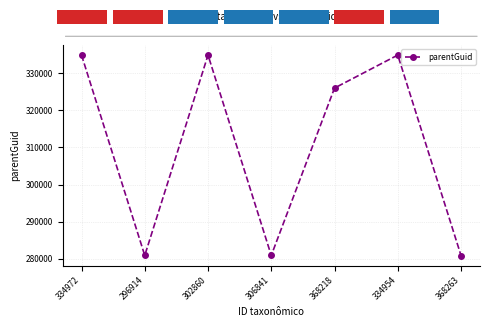

What is the value of the 4th point from the left?

280853